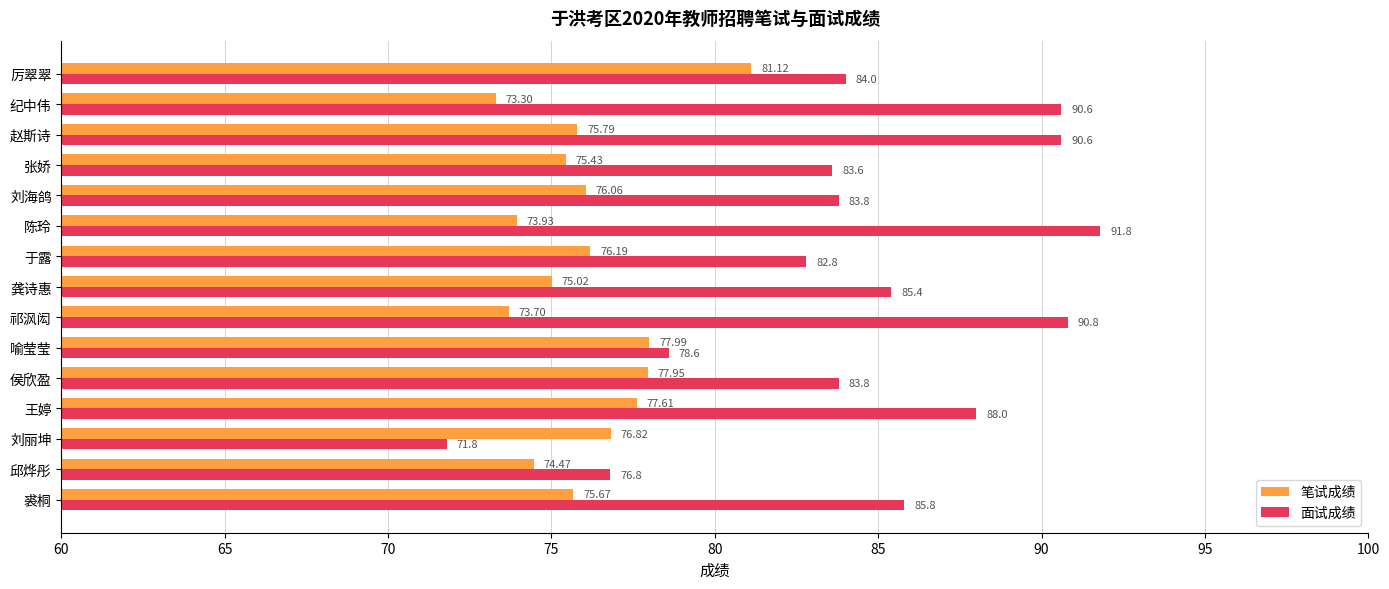

Is the value of 面试成绩 at 祁沨闳 greater than the value of 笔试成绩 at 于露?

Yes